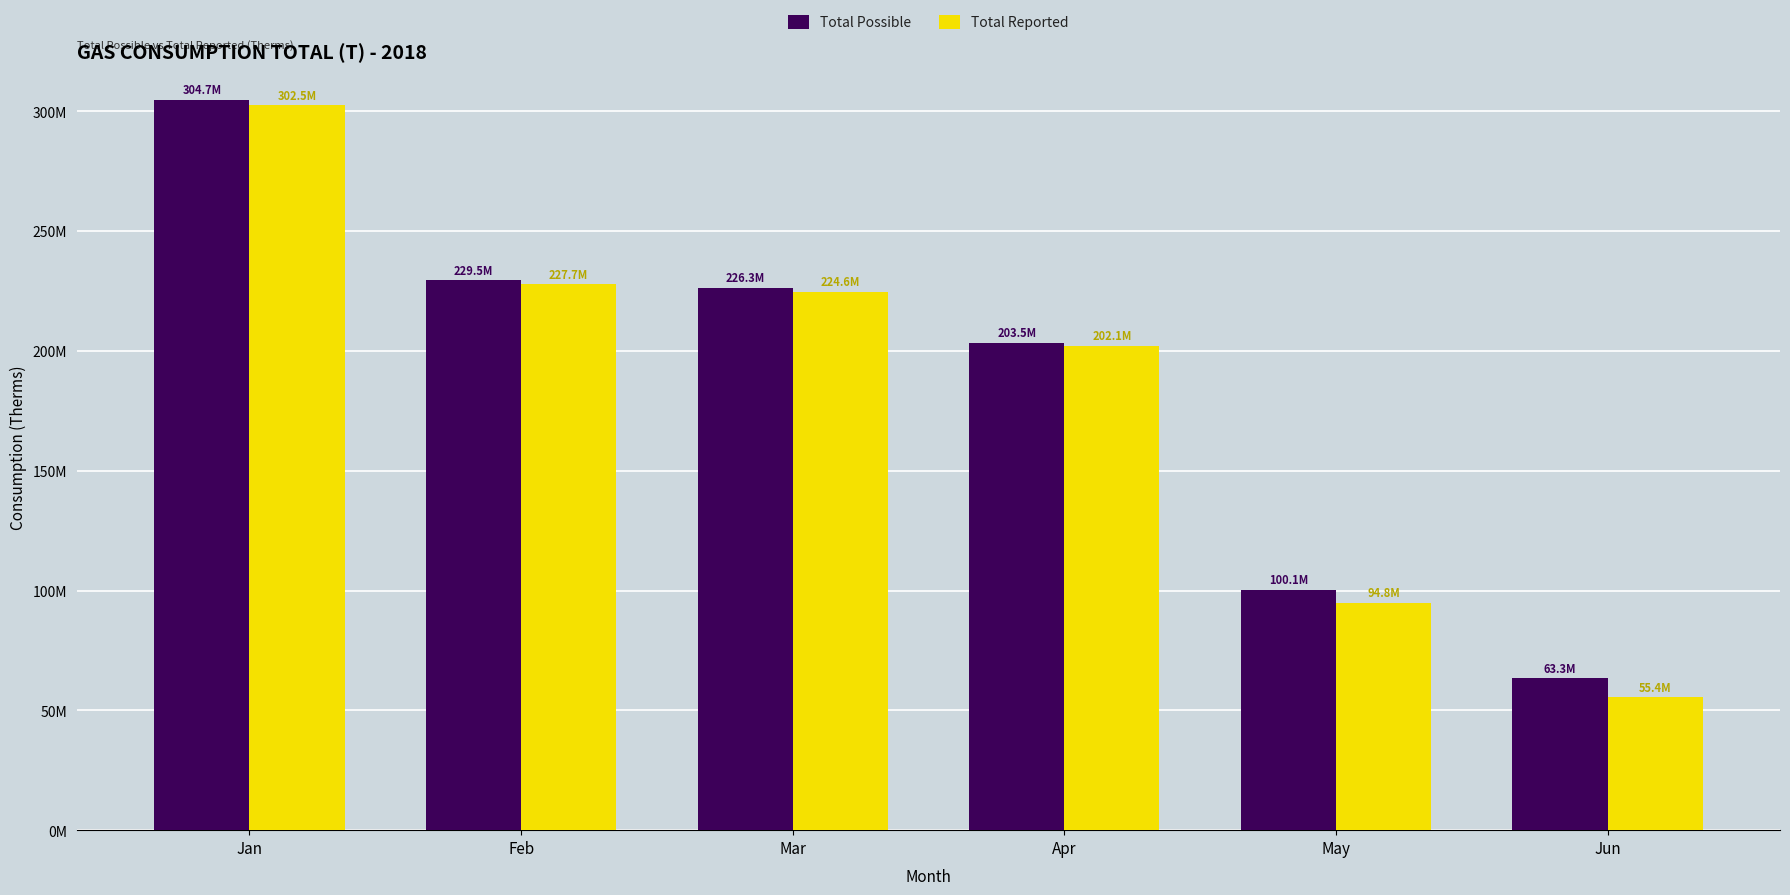

At which label does Total Possible reach its minimum?

Jun